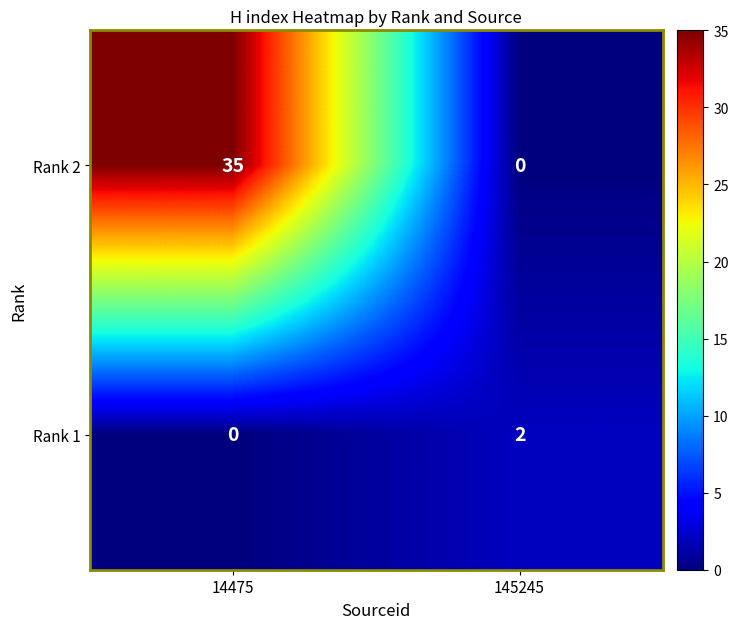

Reading left to right, transcribe all the data shown in this chart.

Rank 2: 35	0
Rank 1: 0	2